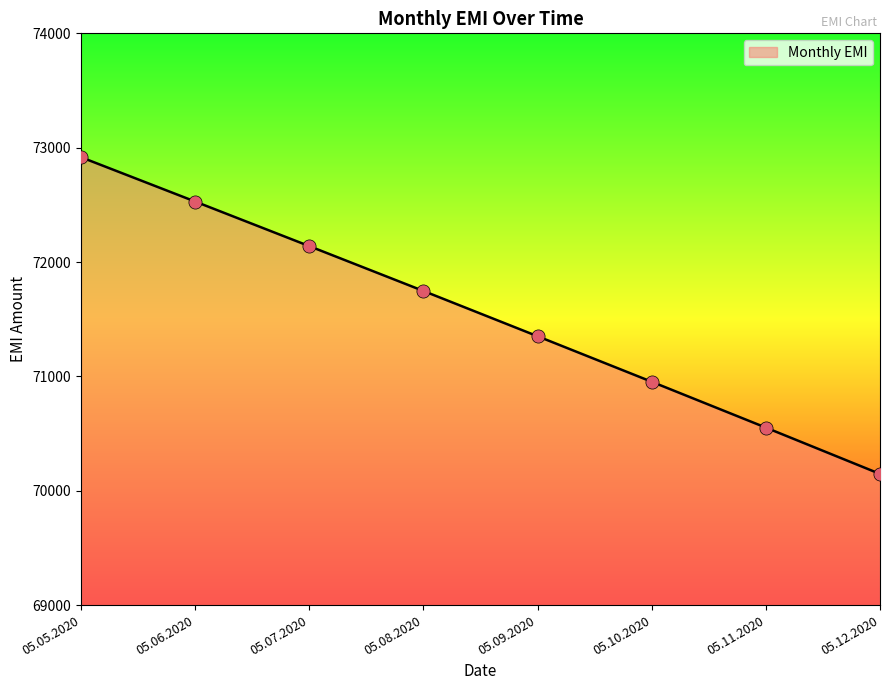

What is the change in value from 05.05.2020 to 05.08.2020?

-1169.7